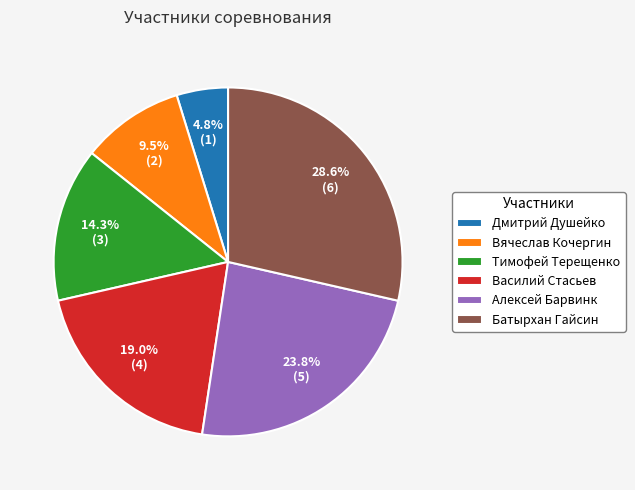

To the nearest percent, what is the difference between the Дмитрий Душейко and Тимофей Терещенко slice percentages?

10%